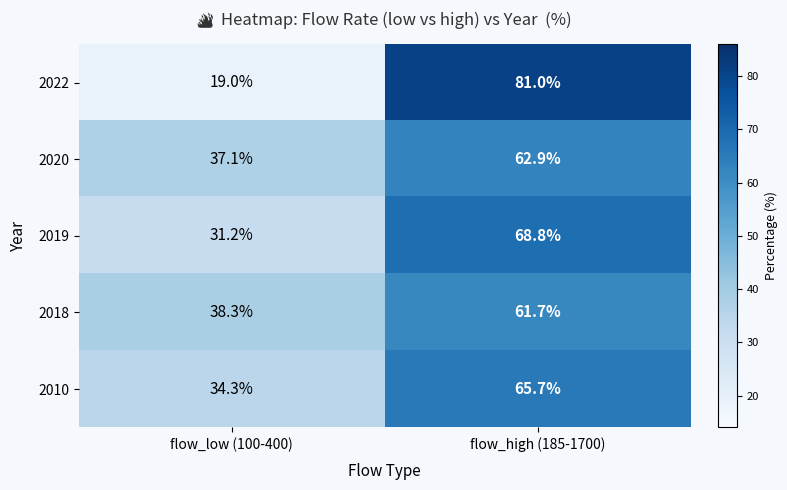

Rank the series at flow_low (100-400) from highest to lowest value.

2018, 2020, 2010, 2019, 2022